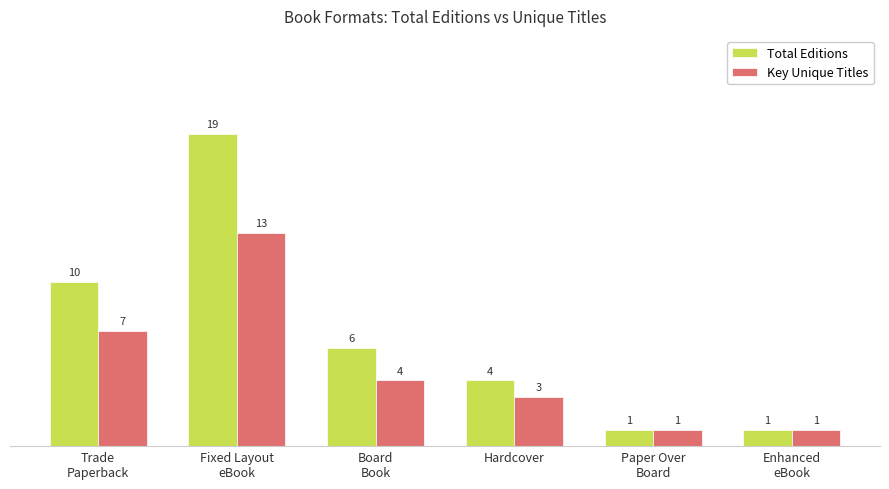

What is the sum of all Total Editions values?

41